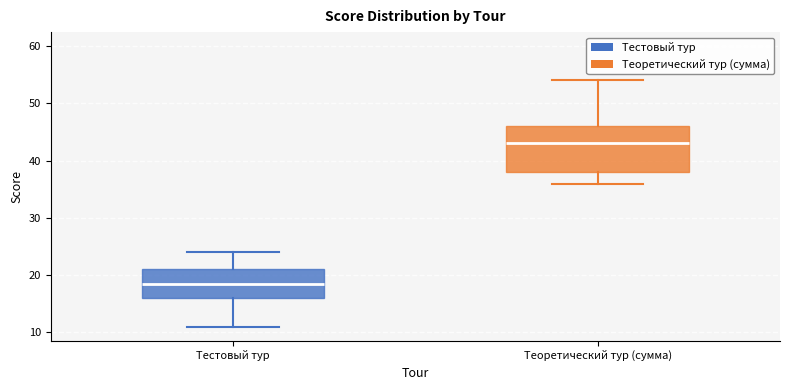

Where is the upper edge of the box for Теоретический тур (сумма) on the y-axis? The values are not printed on the chart, so give them approximately, as read against the axis.

46